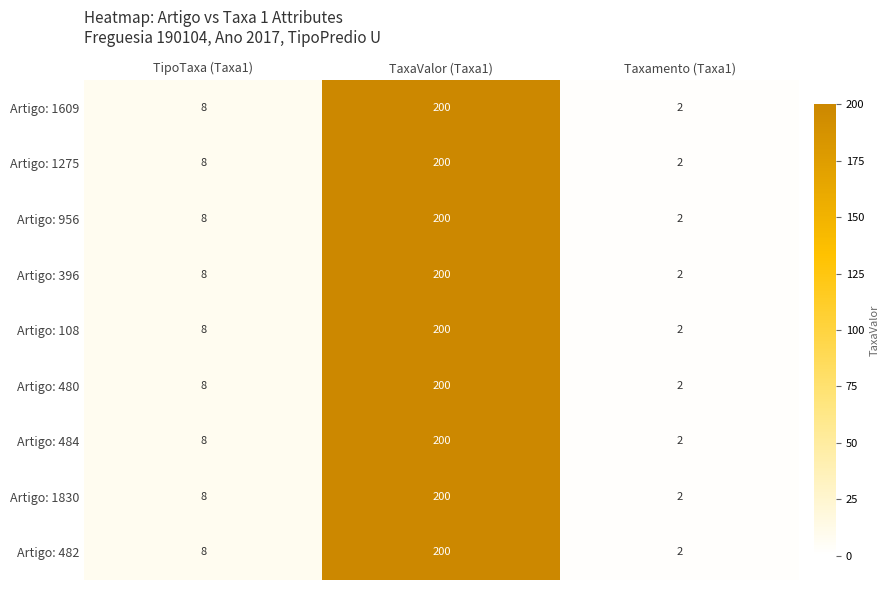

What is the difference between the Artigo: 108 values at TipoTaxa (Taxa1) and Taxamento (Taxa1)?

6